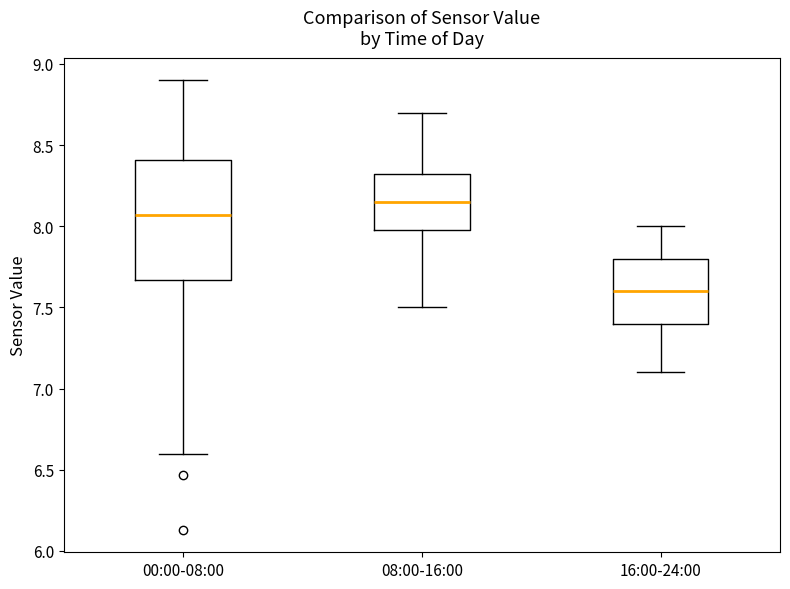

Where does the lower whisker of the box for 00:00-08:00 end on the y-axis? The values are not printed on the chart, so give them approximately, as read against the axis.

6.60